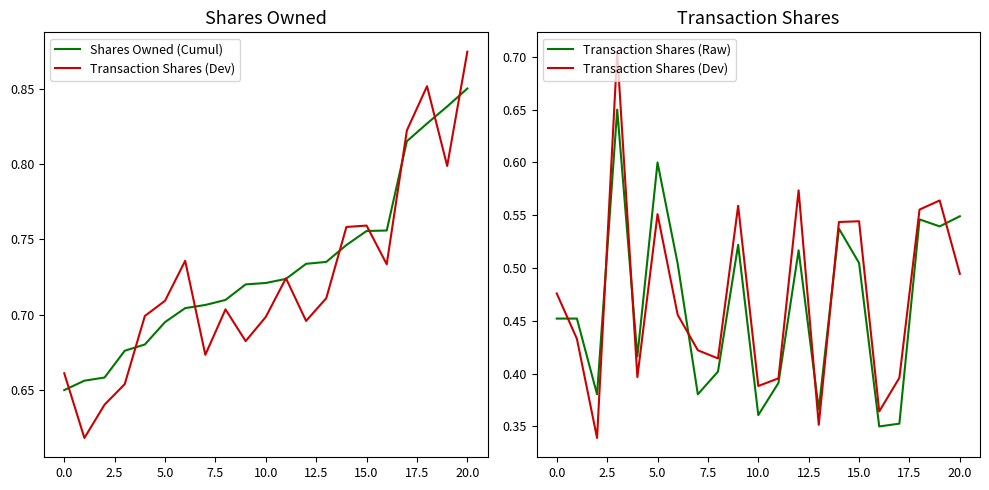

How many lines are shown in the chart?

3